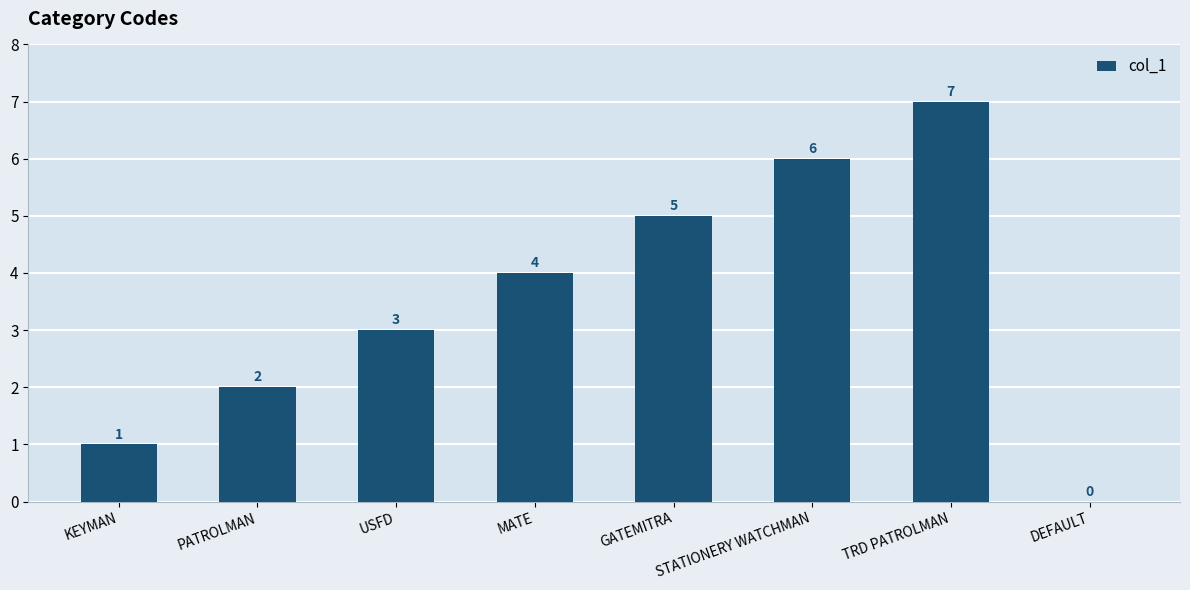

Is it true that the value at MATE is 1?

False